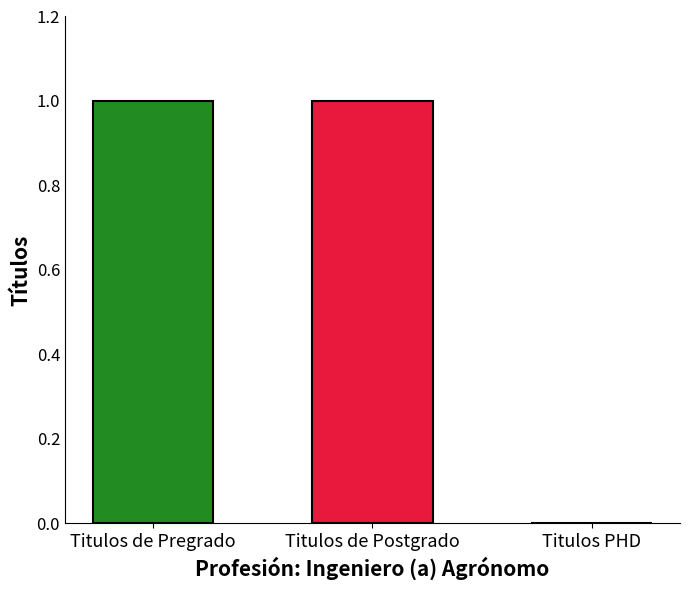

The value at Titulos PHD is 0. True or false?

True